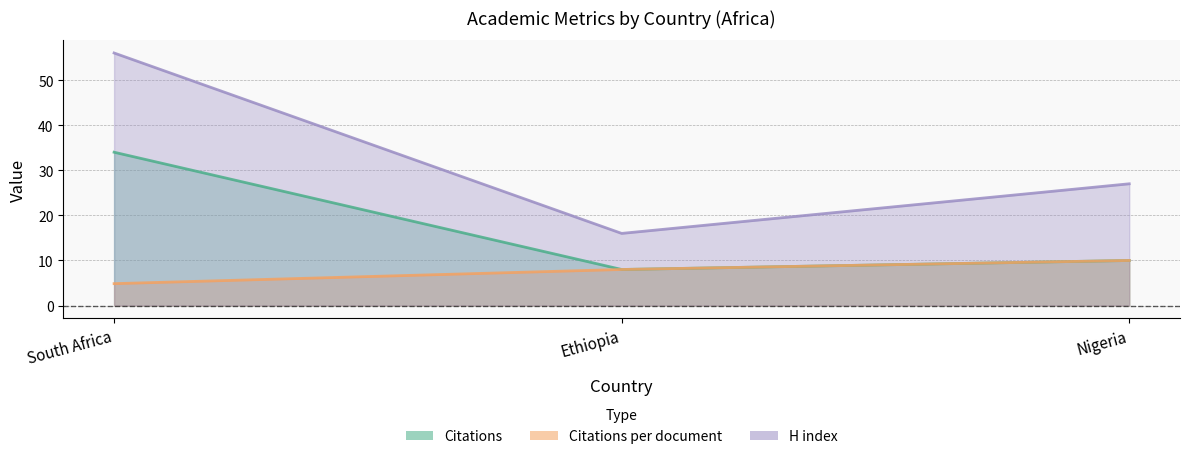

Is it true that Citations equals 8.0 at Ethiopia?

True